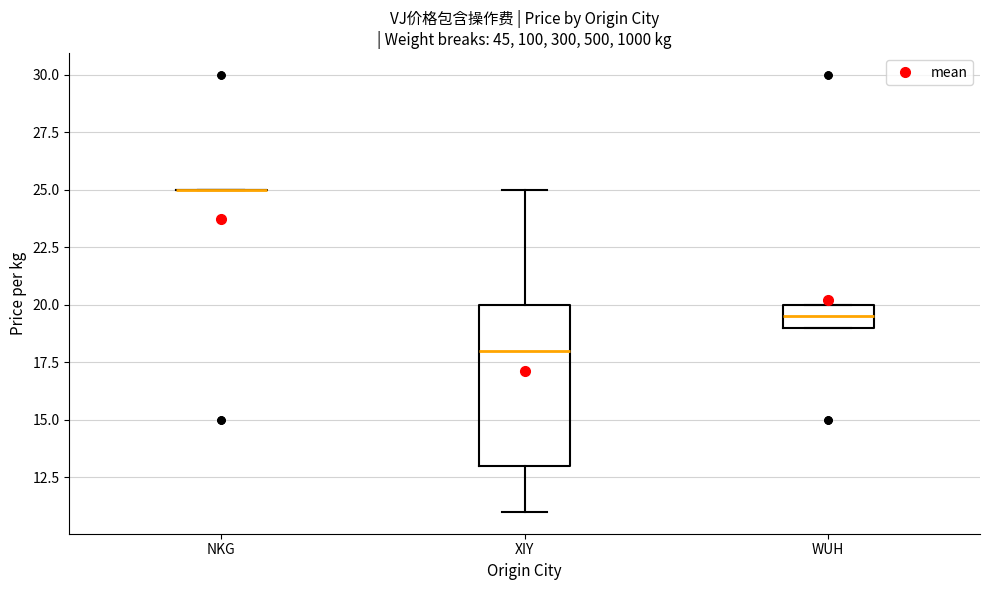

Comparing the boxes themselves (not the whiskers), which one is the tallest?

XIY